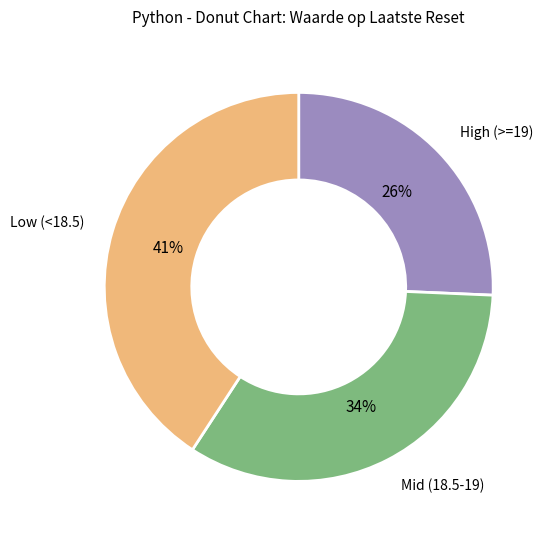

To the nearest percent, what is the average slice percentage?

33%